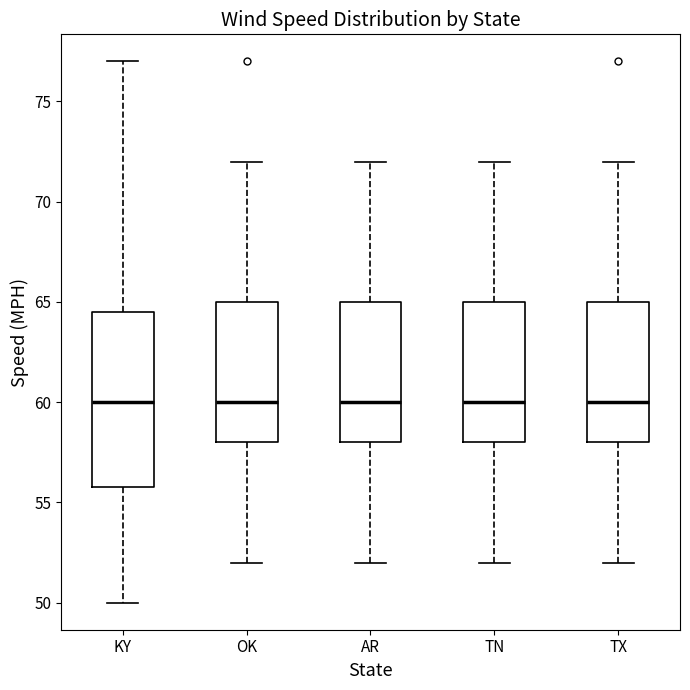

Reading left to right, transcribe this box plot: for each box, give where its median line is, the range the box spans, and where its two whiskers end, as read against the y-axis. The values are not printed on the chart, so give them approximately, as read against the axis.

KY: median 60.0, box 56.0 to 64.5, whiskers 50.0 to 77.0
OK: median 60.0, box 58.0 to 65.0, whiskers 52.0 to 72.0
AR: median 60.0, box 58.0 to 65.0, whiskers 52.0 to 72.0
TN: median 60.0, box 58.0 to 65.0, whiskers 52.0 to 72.0
TX: median 60.0, box 58.0 to 65.0, whiskers 52.0 to 72.0